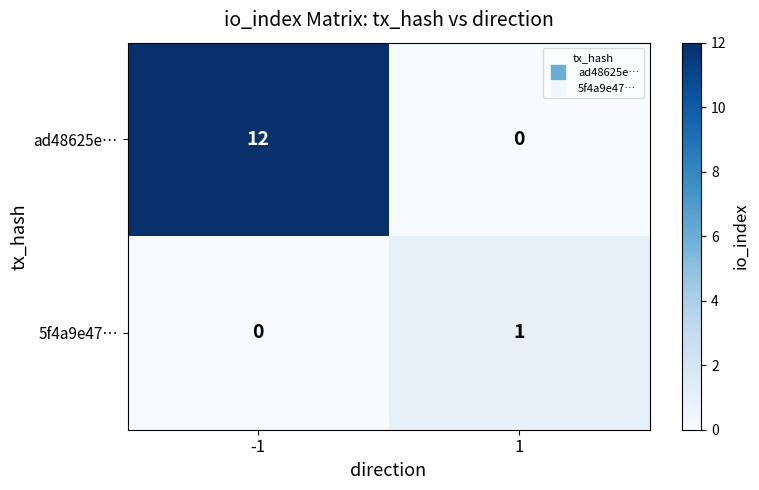

What is the maximum value shown in the chart?

12